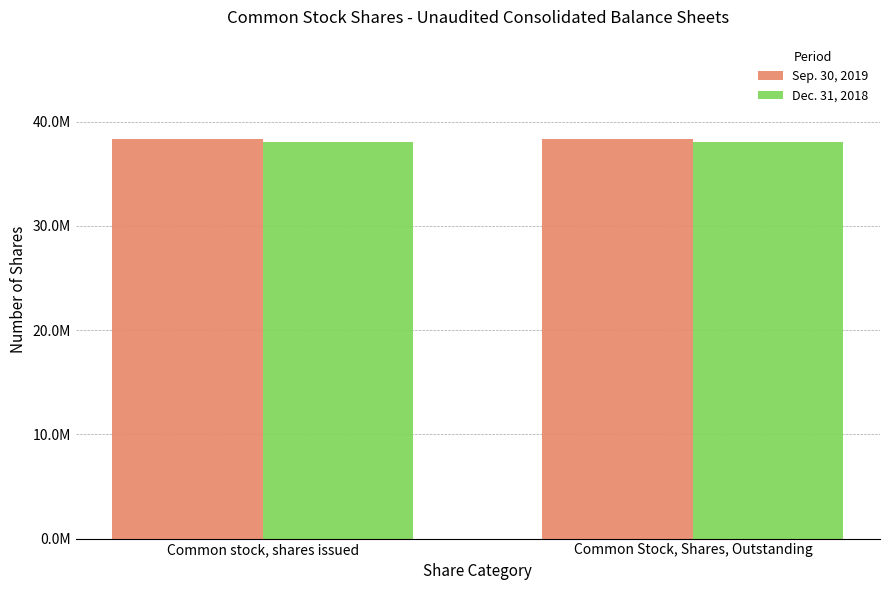

What is the minimum value shown in the chart?

38072659